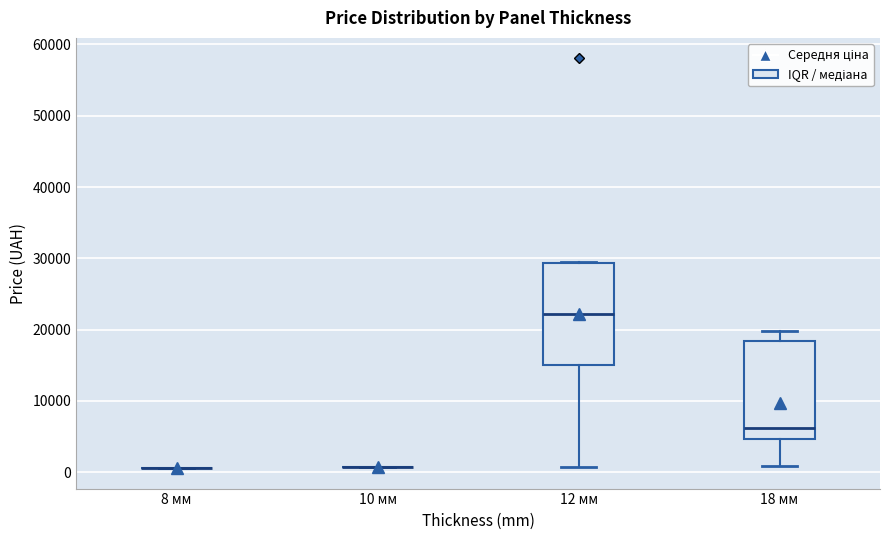

Reading left to right, transcribe this box plot: for each box, give where its median line is, the range the box spans, and where its two whiskers end, as read against the y-axis. The values are not printed on the chart, so give them approximately, as read against the axis.

8 мм: box collapsed to a line at 1000, whiskers 1000 to 1000
10 мм: box collapsed to a line at 1000, whiskers 1000 to 1000
12 мм: median 22000, box 15000 to 29000, whiskers 1000 to 30000
18 мм: median 6000, box 5000 to 18000, whiskers 1000 to 20000